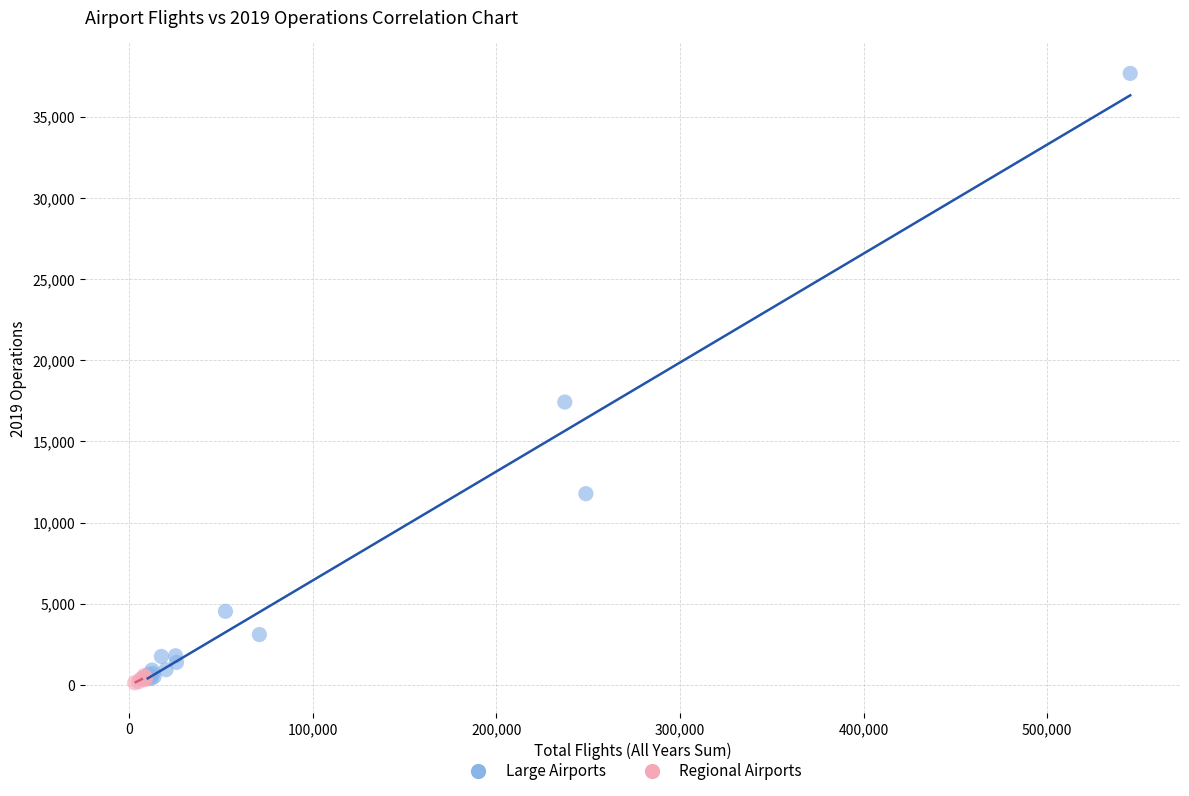

Which series has the widest spread of Y values?

Large Airports